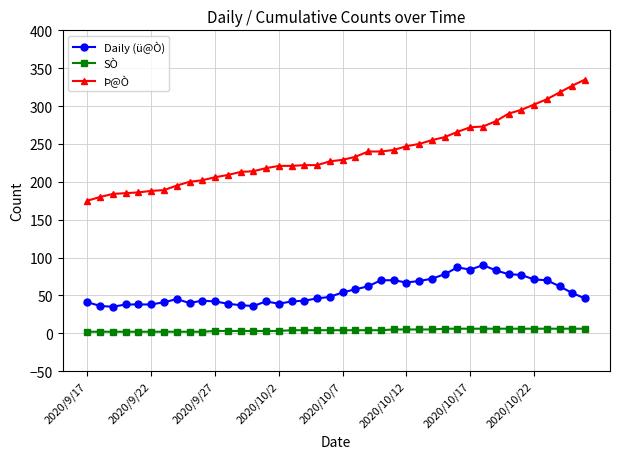

How many lines are shown in the chart?

3